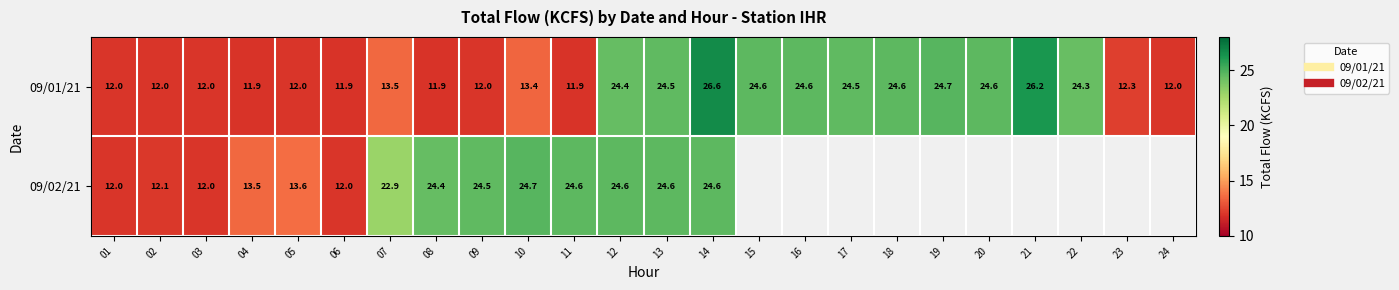

At which label is 09/01/21 closest to 19?

22